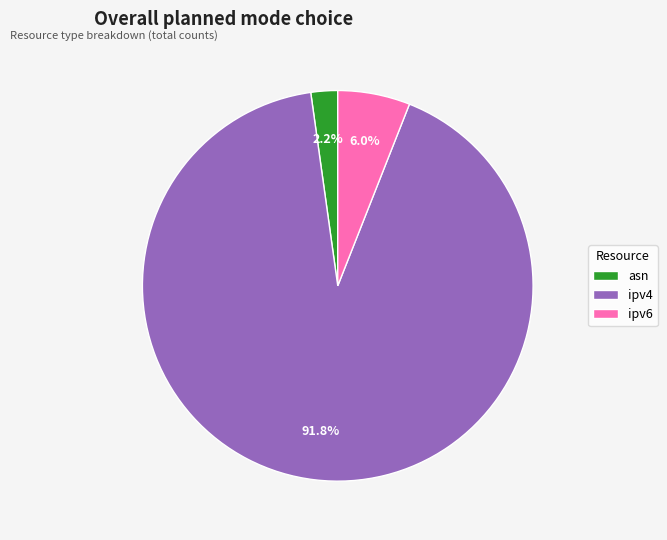

Which slice is the largest?

ipv4